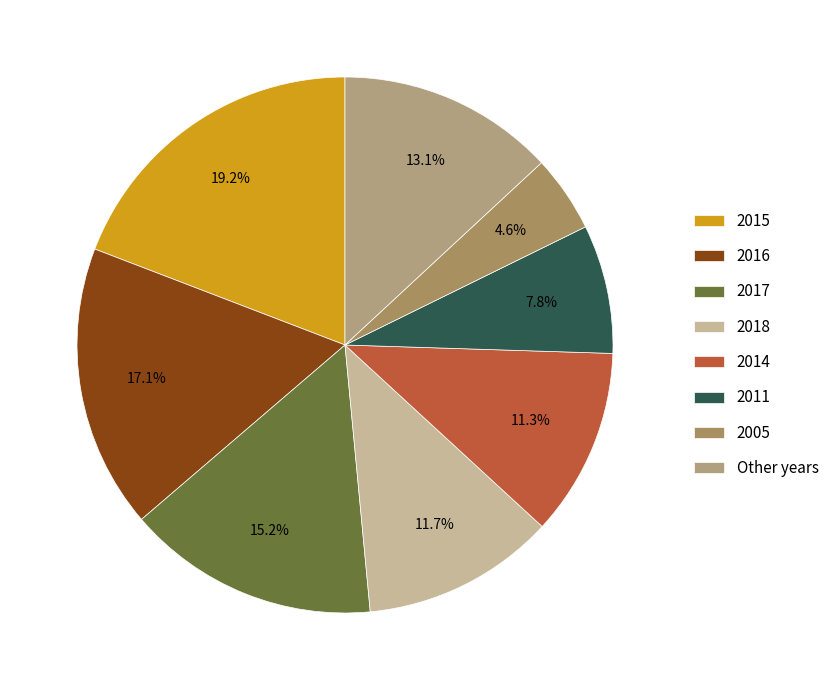

What portion of the pie excludes 2016?

82.9%